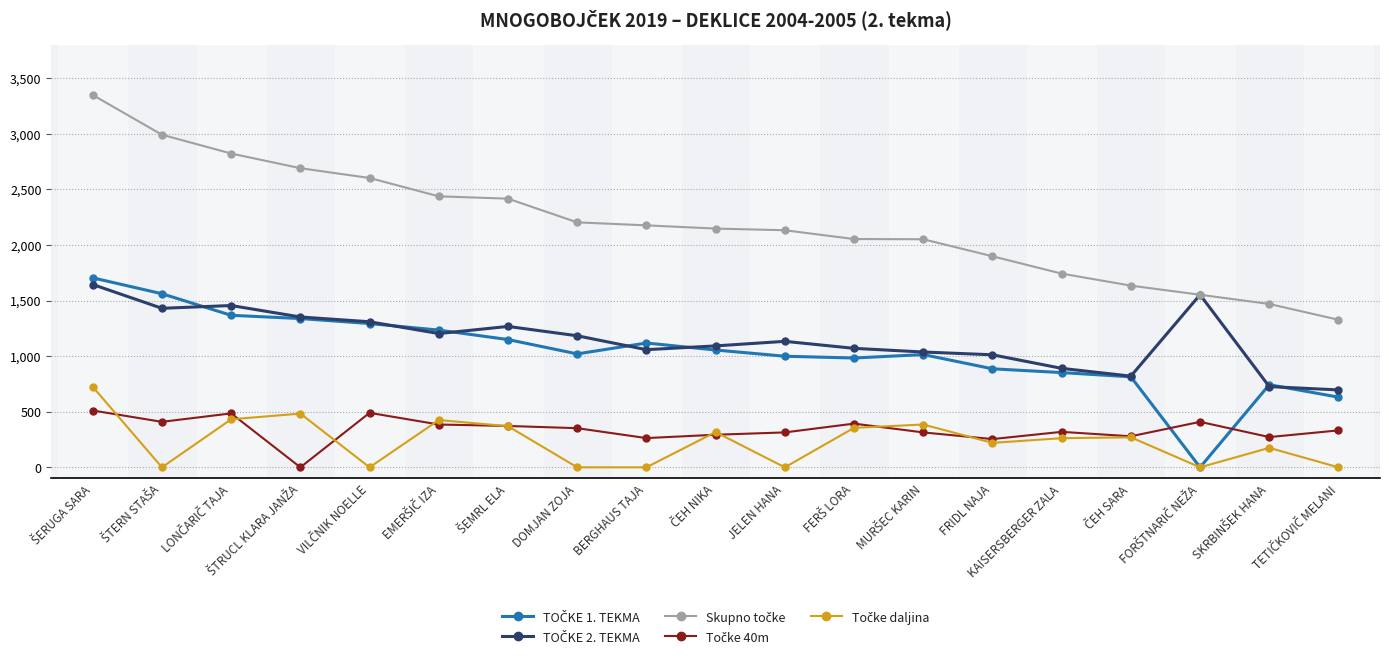

What is the greatest value displayed?

3348